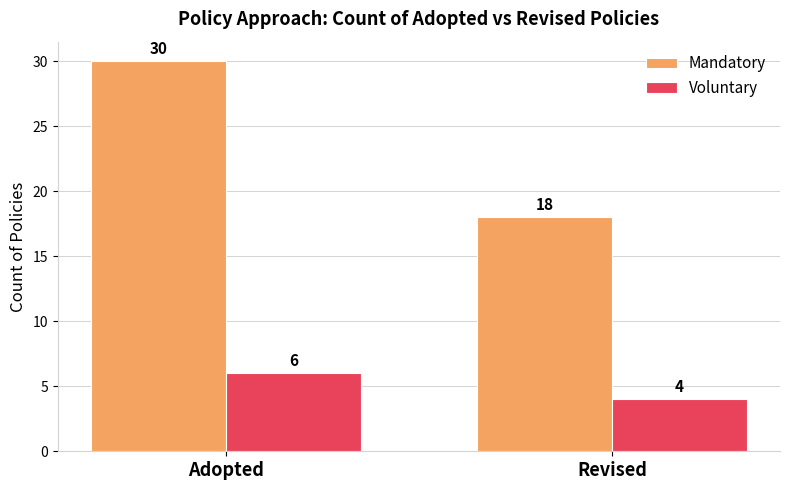

The Voluntary series shows 4 at Revised. True or false?

True